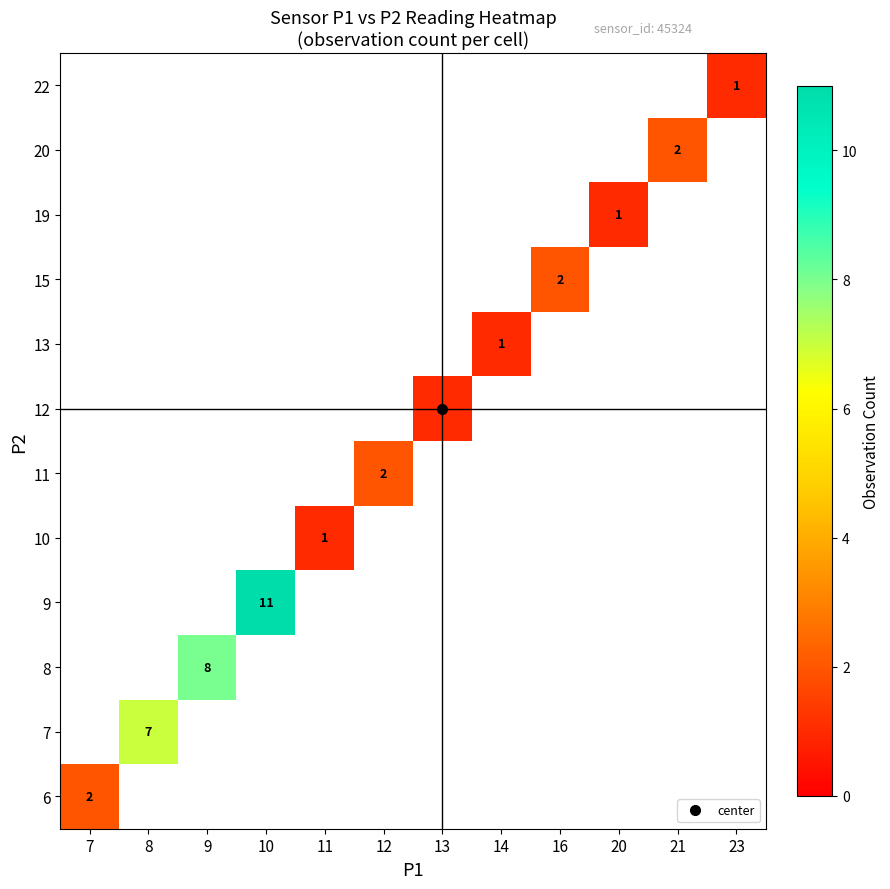

How many categories are shown in the chart?

12